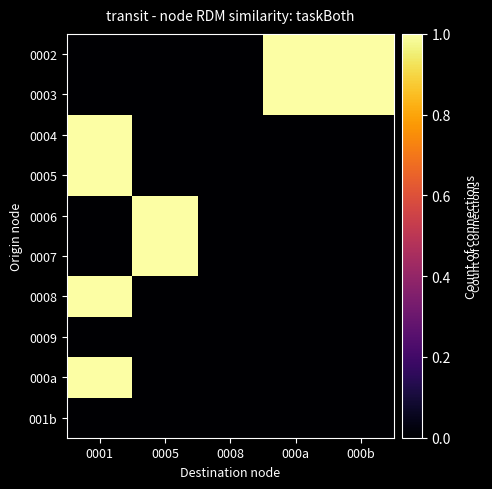

What is the maximum value shown in the chart?

1